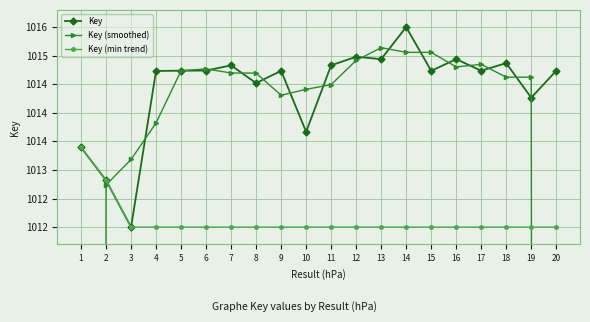

How many times do Key (smoothed) and Key cross each other?

16